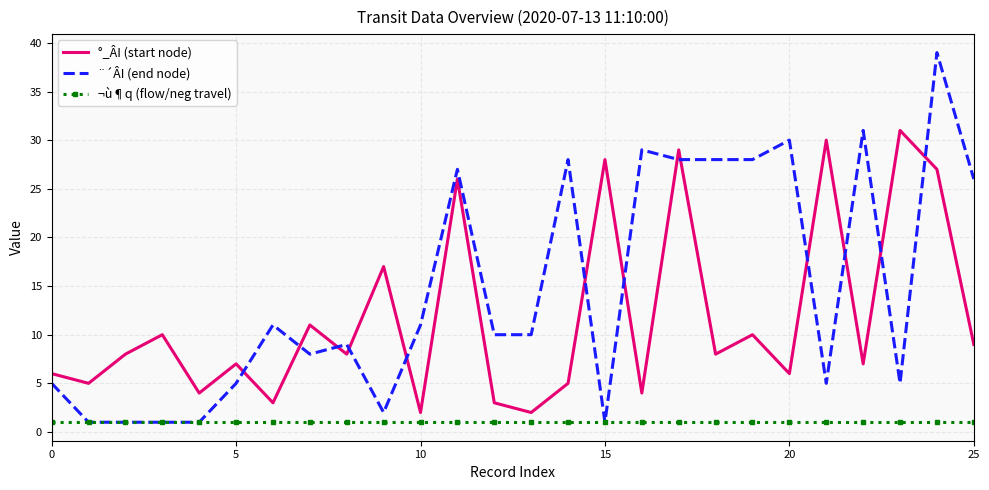

Which series has the largest total across all categories?

¨´ÂI (end node)